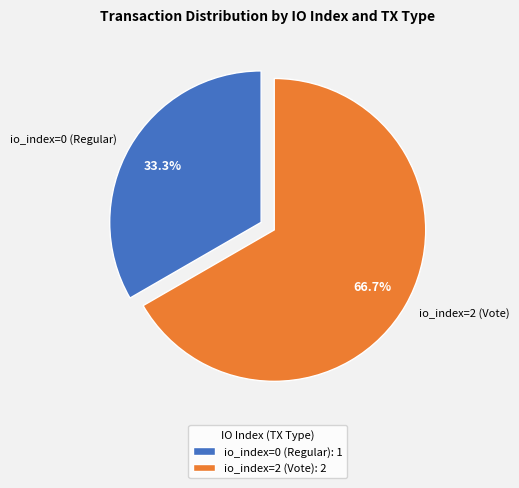

Rank the categories by value from lowest to highest.

io_index=0 (Regular), io_index=2 (Vote)